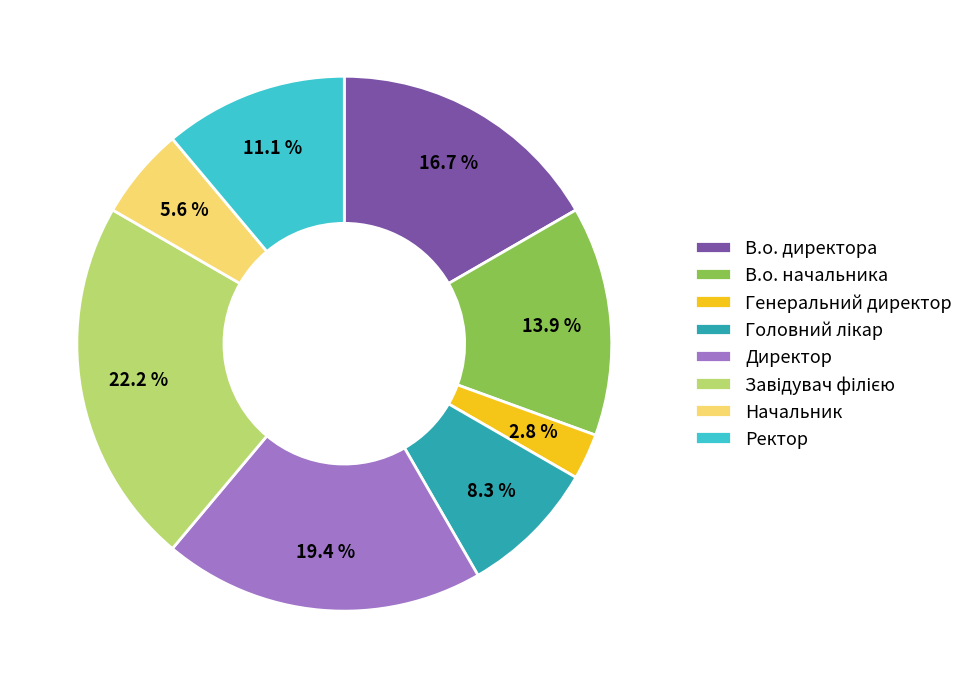

Count the number of slices in the pie.

8